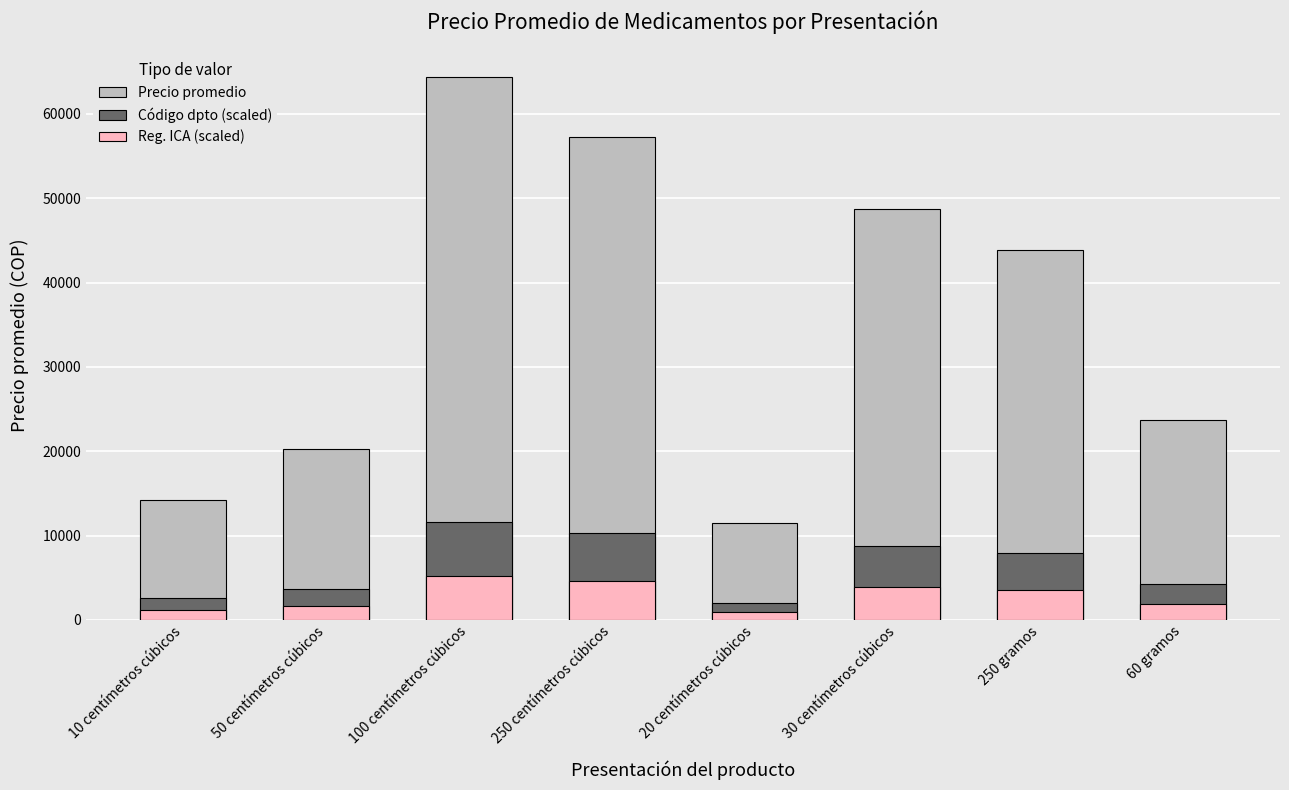

Which series has the widest spread of values?

Precio promedio